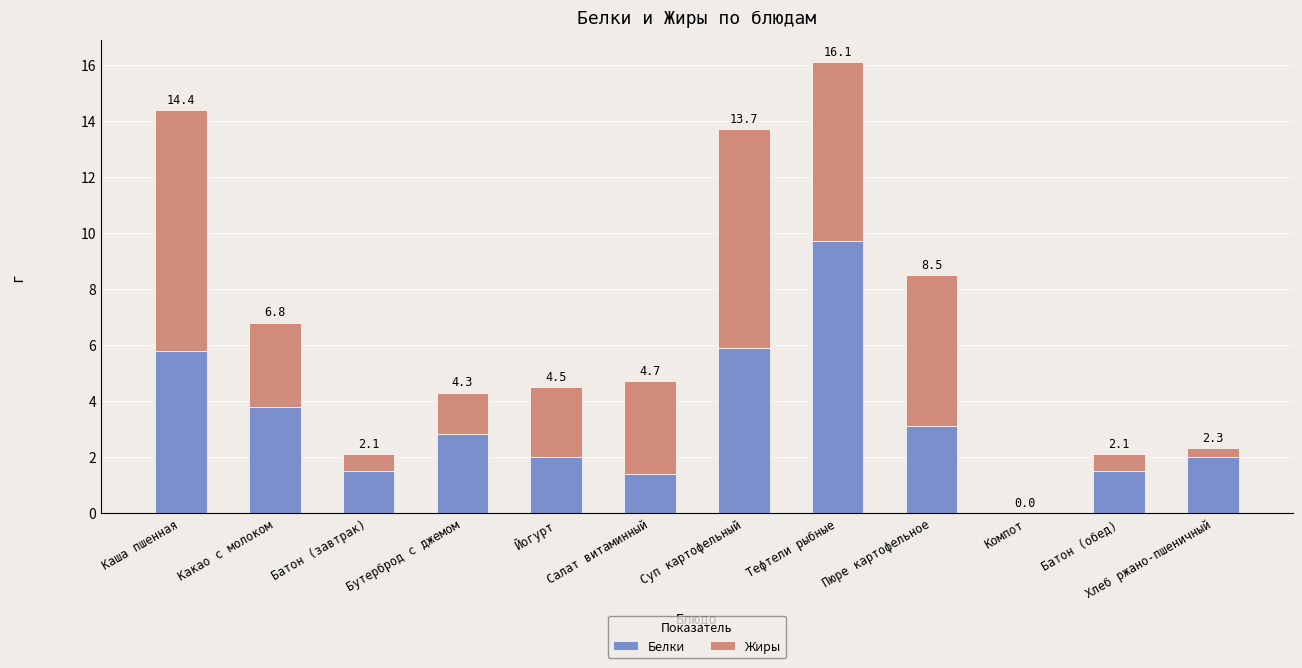

Is it true that Белки equals 16.5 at Тефтели рыбные?

False